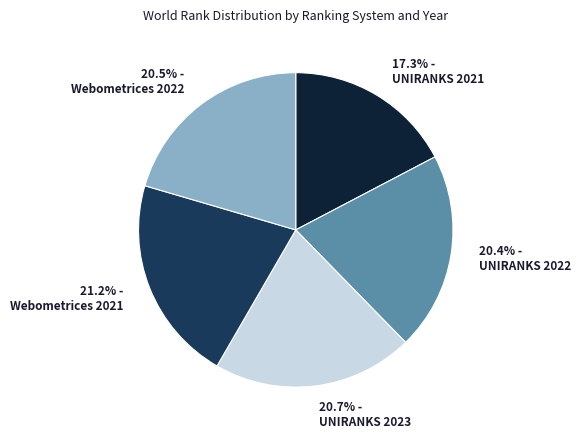

To the nearest percent, what is the difference between the largest and smallest slice percentages?

4%